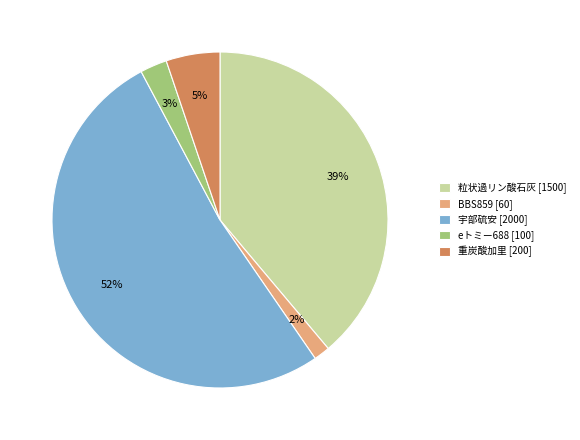

To the nearest percent, what portion does eトミー688 represent?

3%